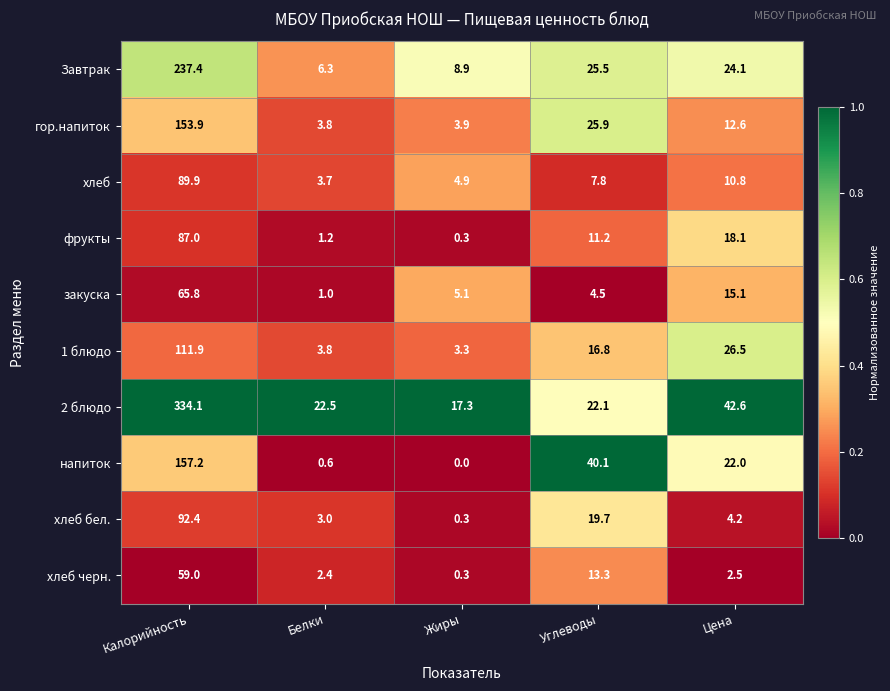

Rank the categories by Завтрак value from lowest to highest.

Белки, Жиры, Цена, Углеводы, Калорийность